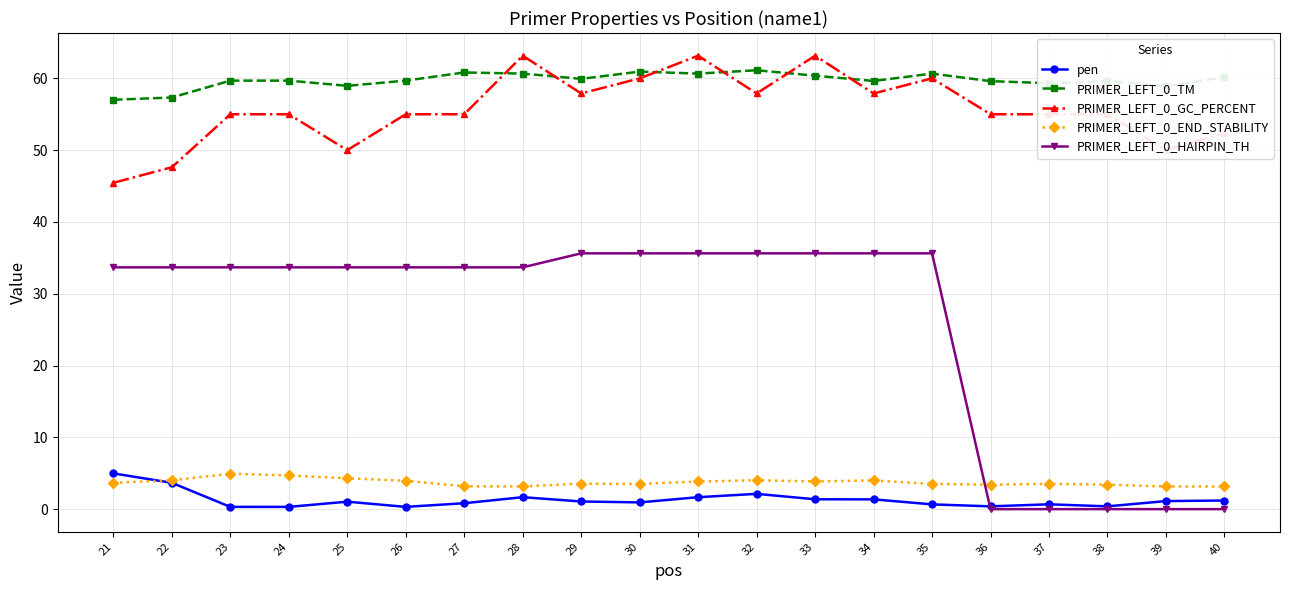

The PRIMER_LEFT_0_GC_PERCENT series shows 76.2 at 37. True or false?

False